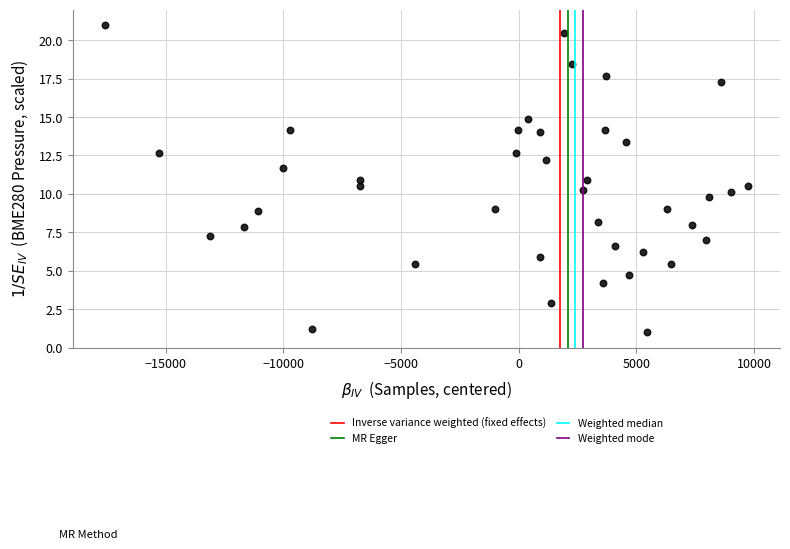

What is the range of X values (max minus min)?

27318.0